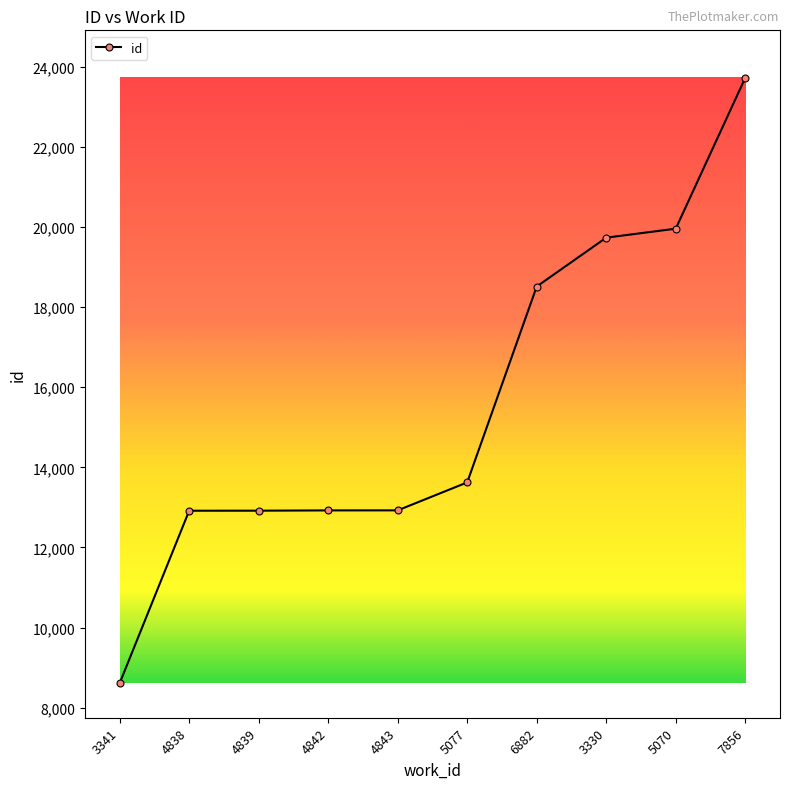

The chart shows a value of 23672 at 5077. True or false?

False